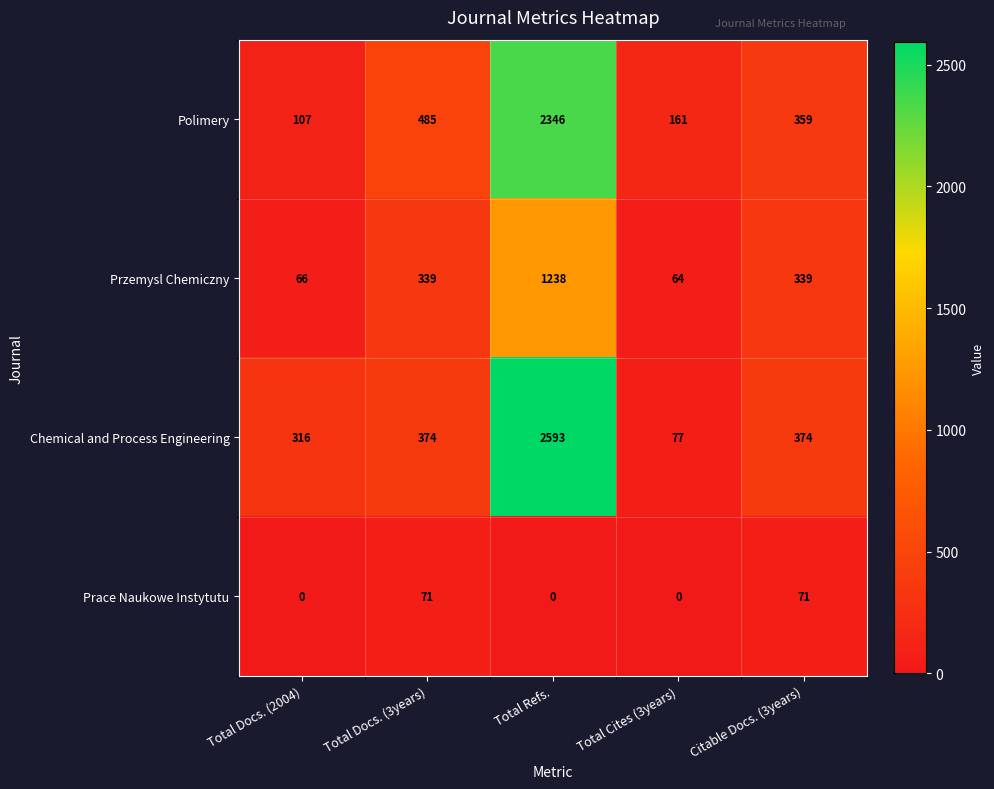

Reading left to right, extract all data points from this chart.

Polimery: 107	485	2346	161	359
Przemysl Chemiczny: 66	339	1238	64	339
Chemical and Process Engineering: 316	374	2593	77	374
Prace Naukowe Instytutu: 0	71	0	0	71